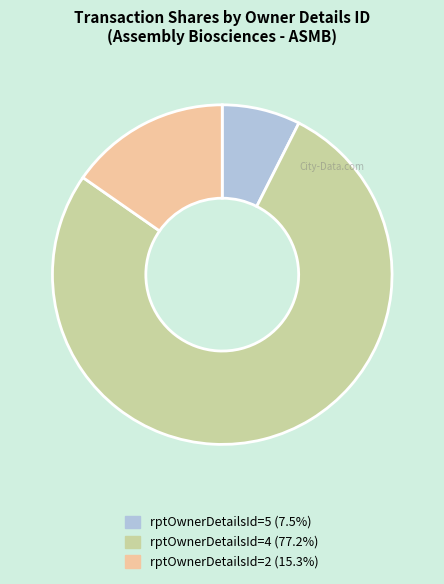

Does any single category account for the majority?

Yes